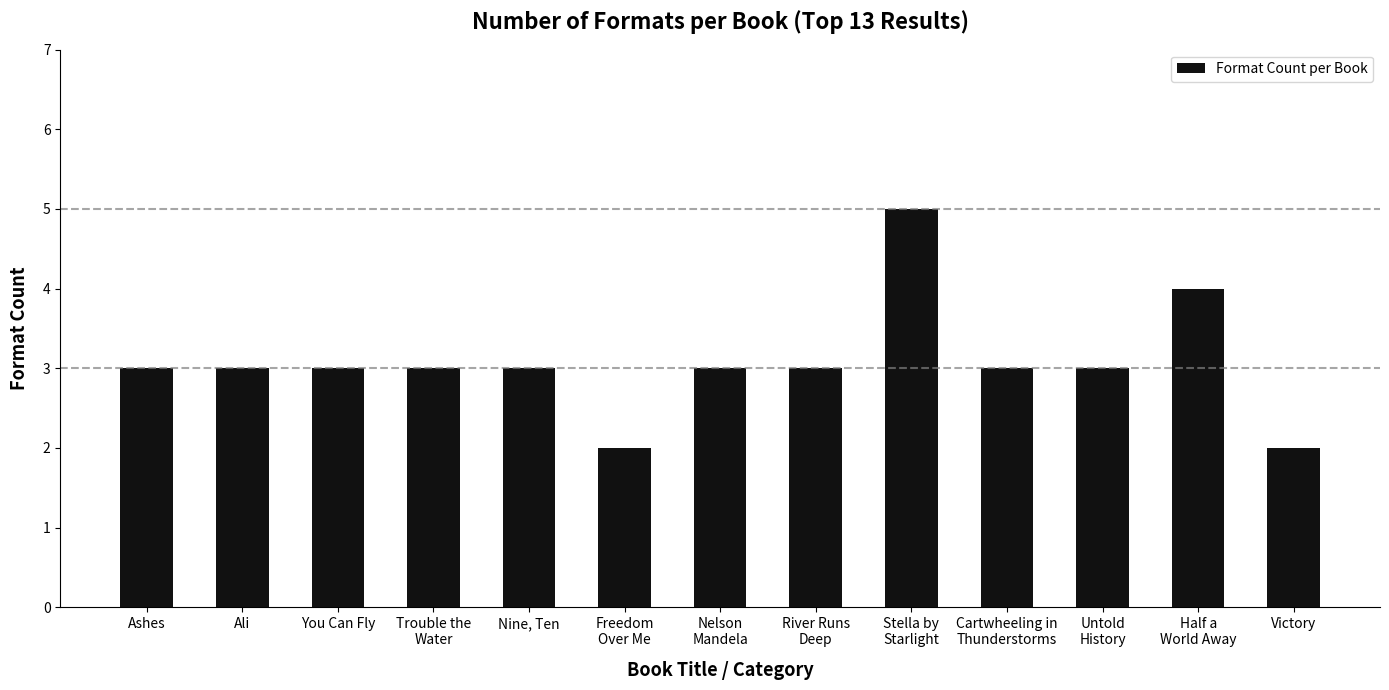

What is the label of the 8th bar from the left?

River Runs
Deep